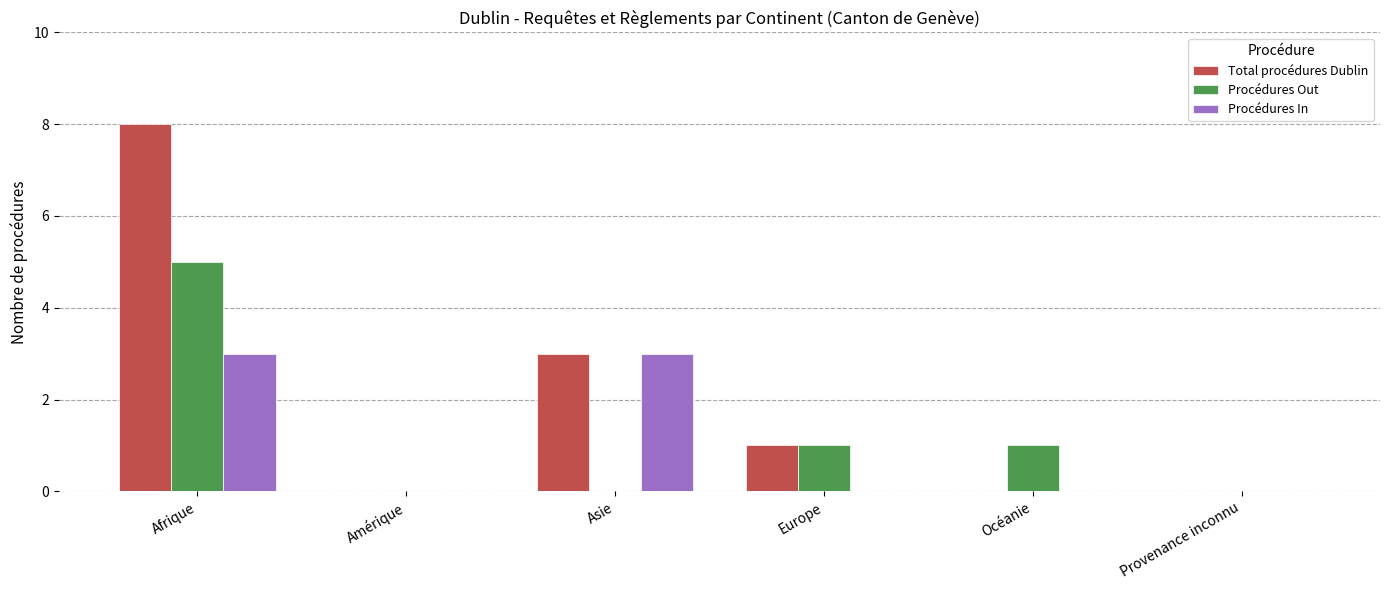

How many Total procédures Dublin values are between 0 and 3?

5